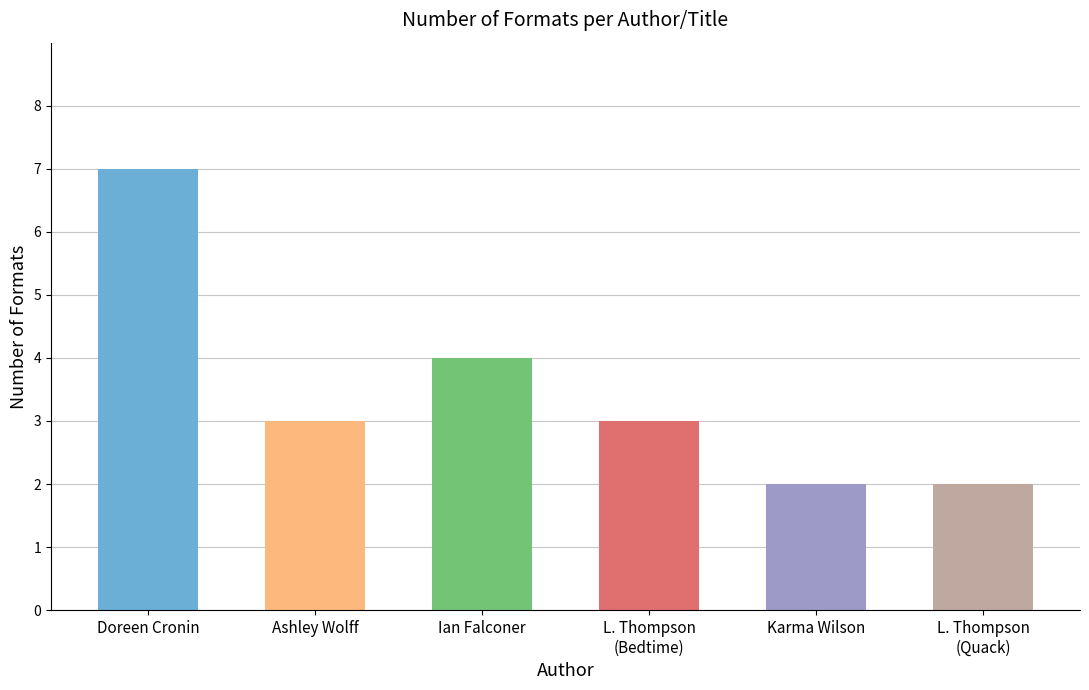

What is the difference between the second highest and minimum values?

2